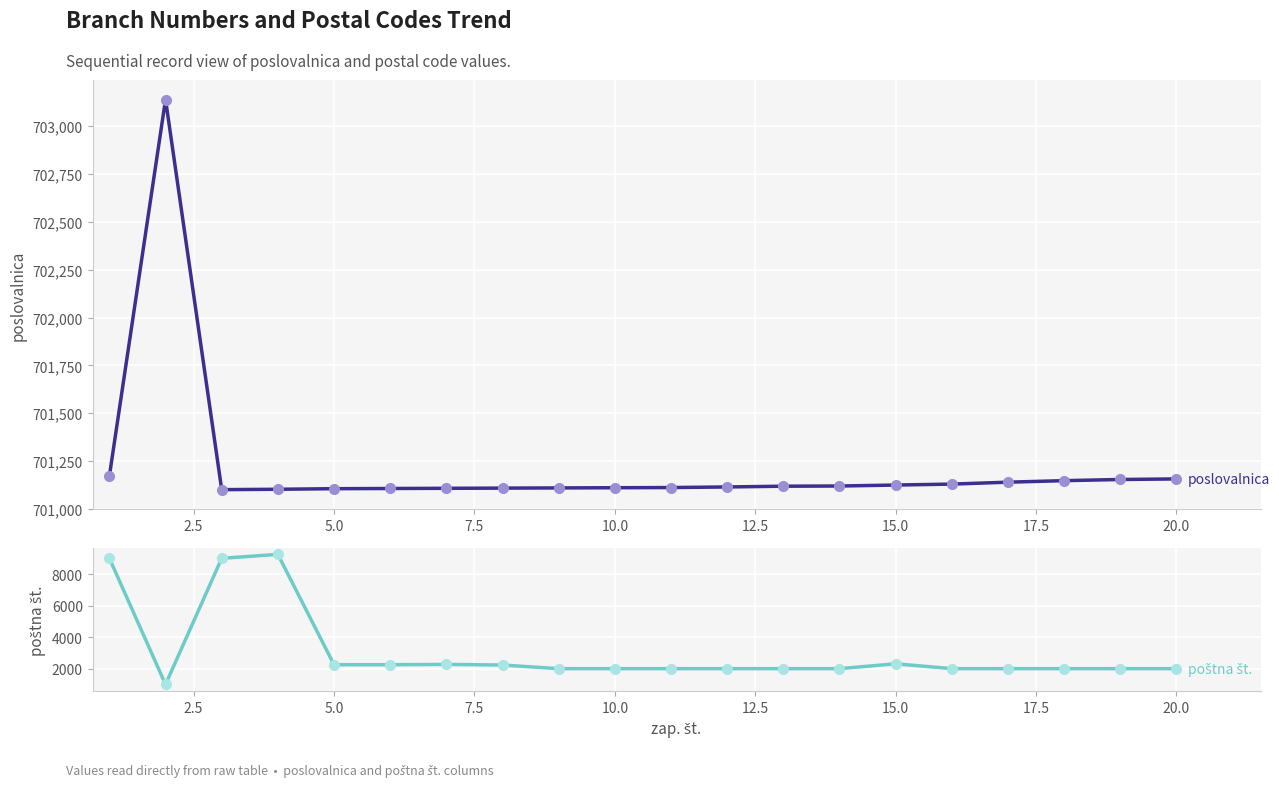

True or false: poslovalnica and poštna št. cross at least once.

False